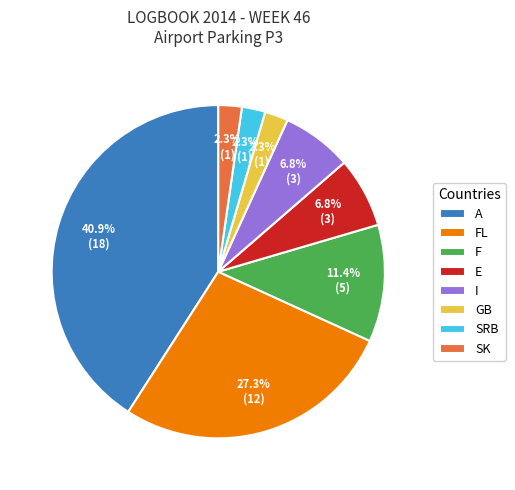

Combined, do SRB and FL account for over 50%?

No